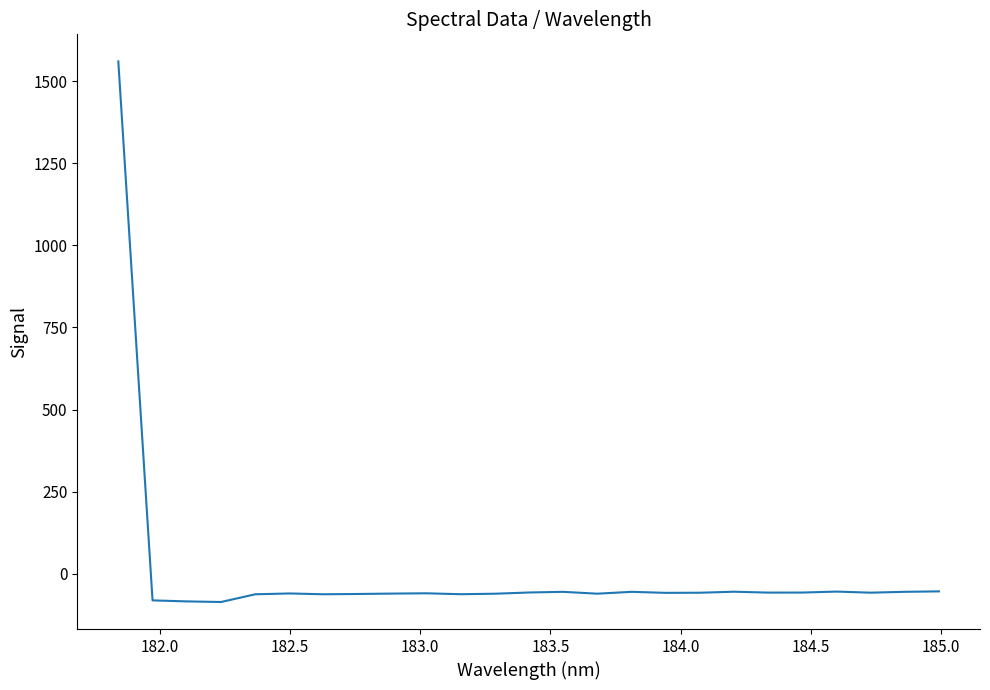

What is the difference between the maximum and minimum values?

1646.3